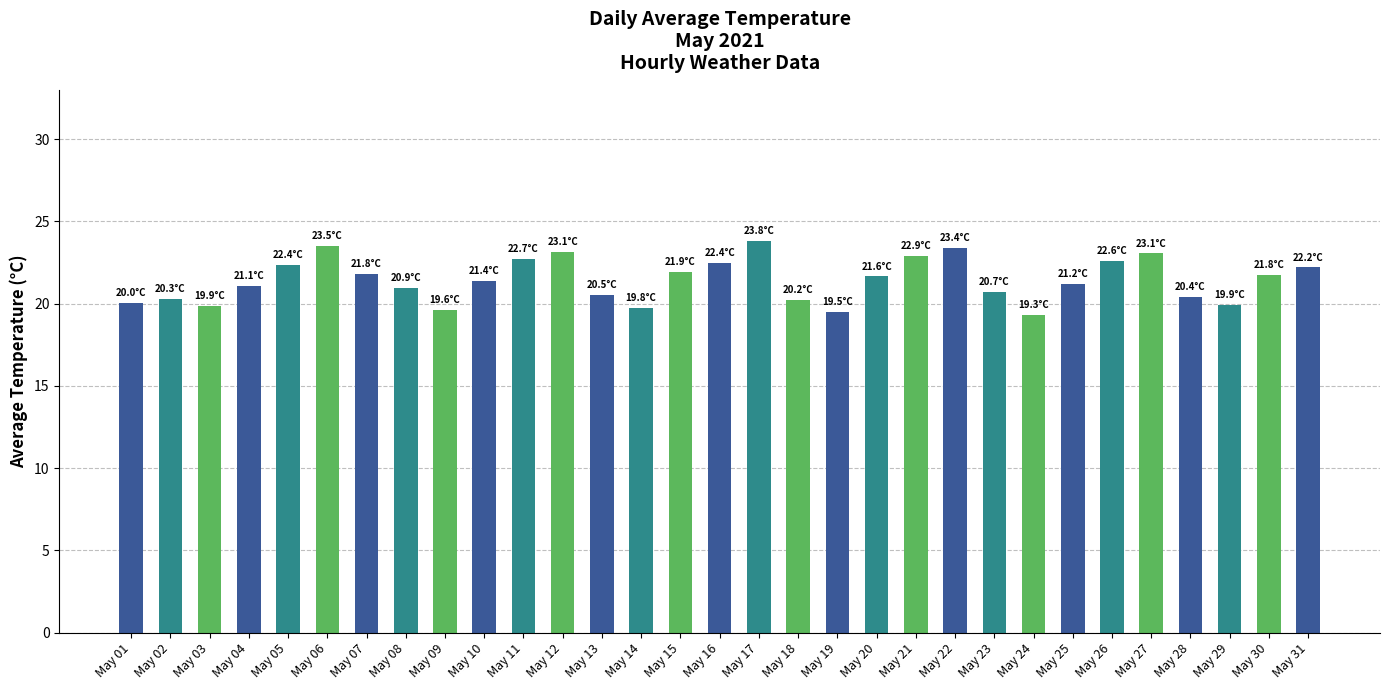

True or false: the data shows 6.6 at May 05.

False